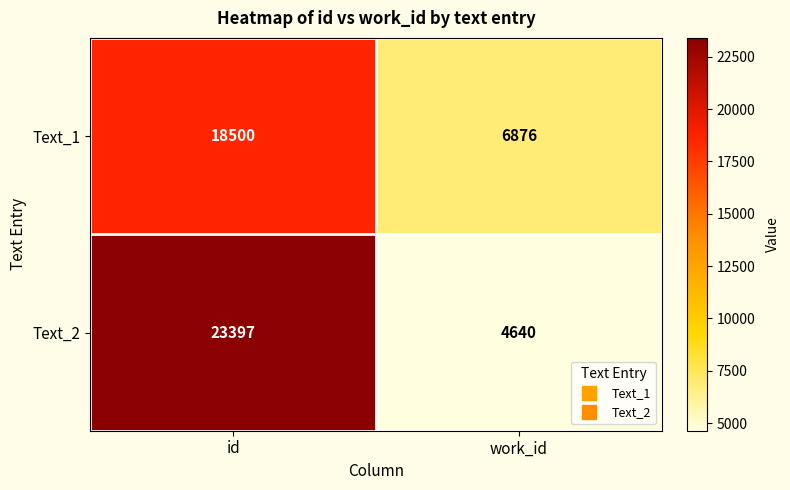

Count the number of categories in the chart.

2